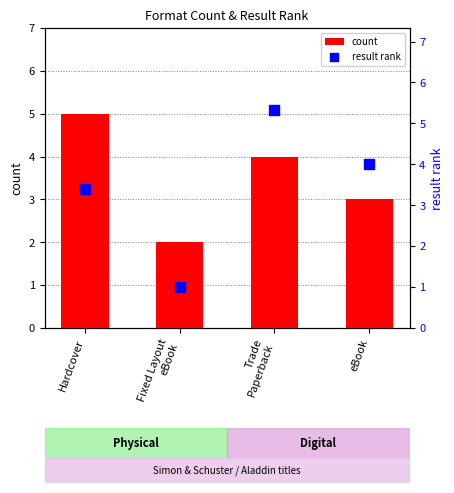

What are all the series names shown in the legend?

count, result rank